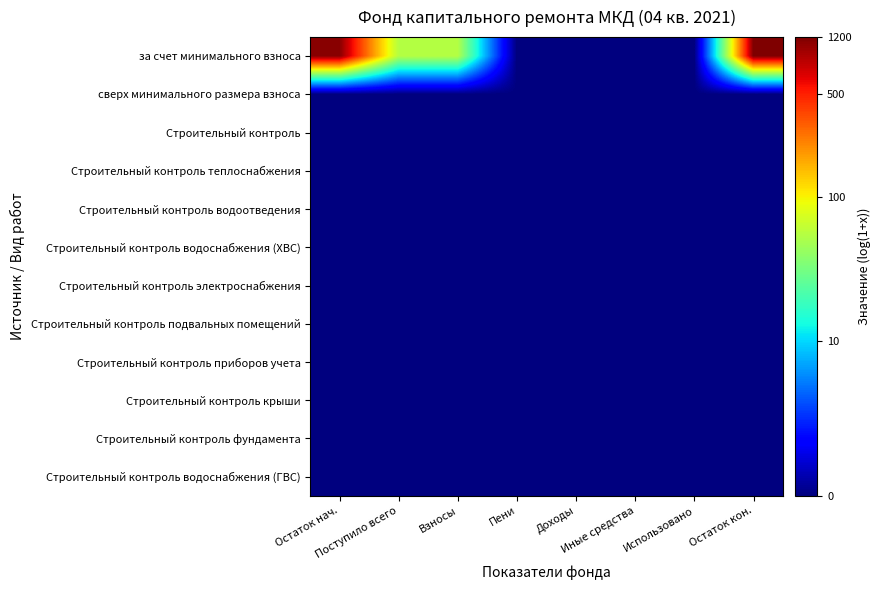

What is the spread (max minus min) of values at Остаток нач.?

7.0